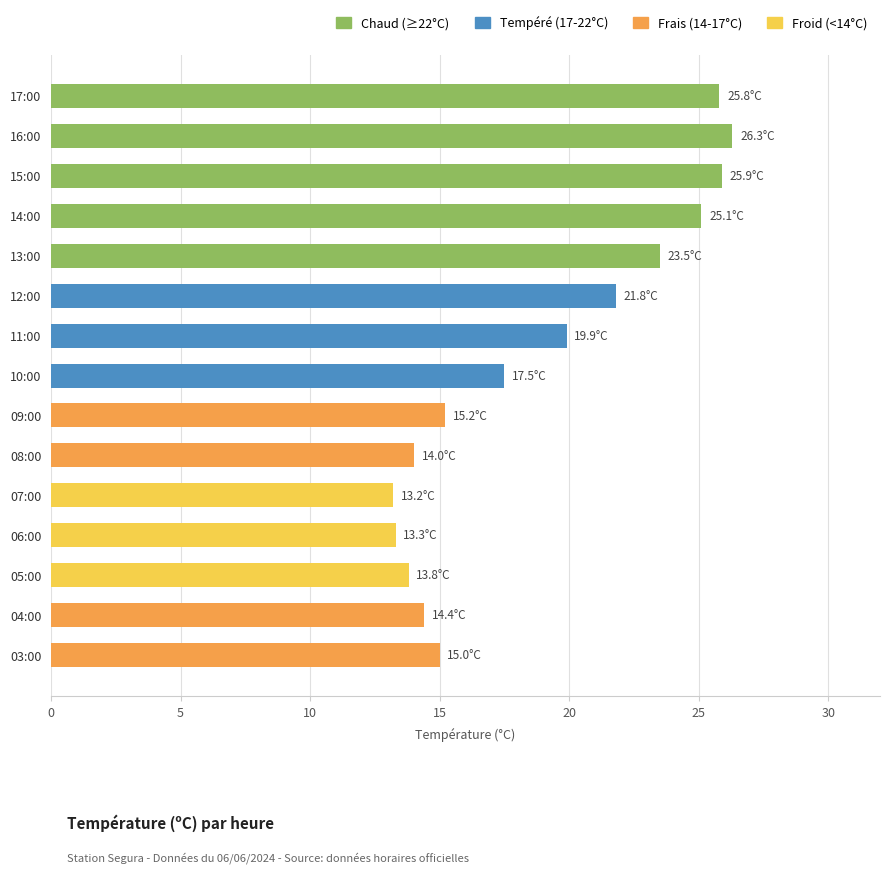

Which has a higher value, 17:00 or 05:00?

17:00